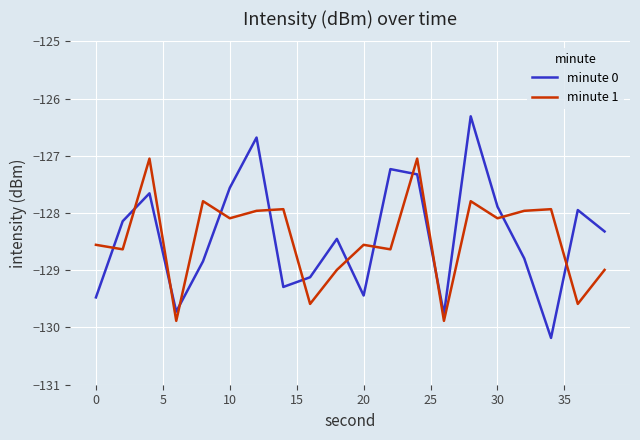

Rank the series by their maximum value, from highest to lowest.

minute 0, minute 1